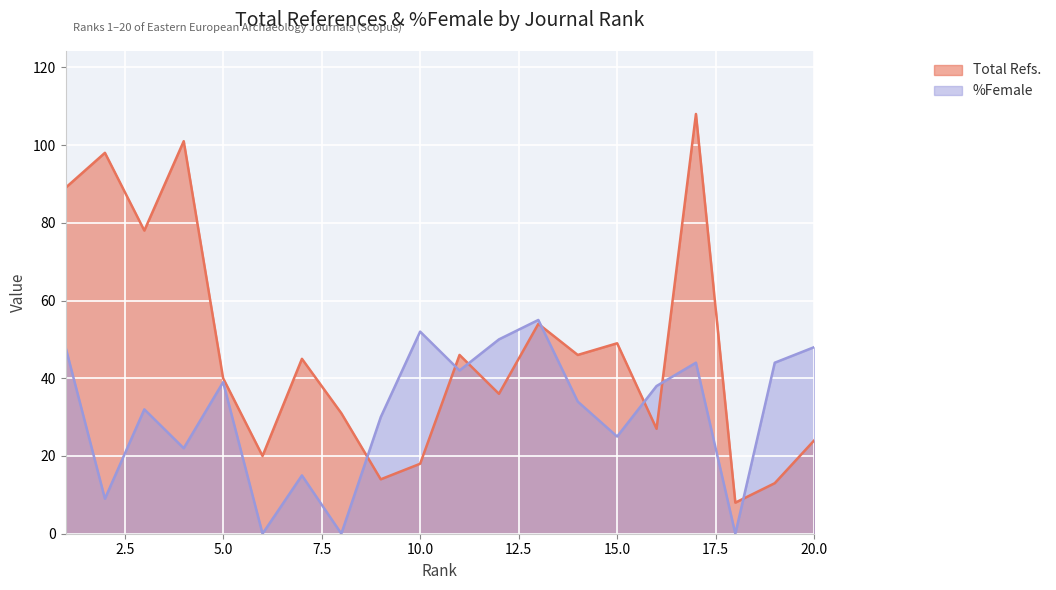

What is the value of the Total Refs. point at the 10th from the left?

18